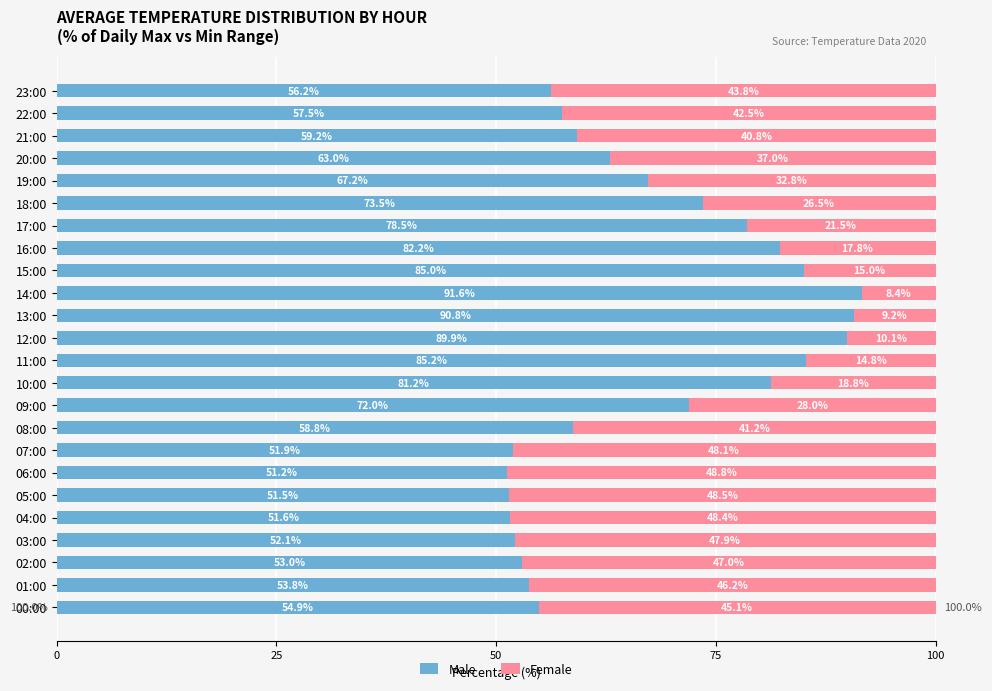

What is the total value across all series at 10:00?

100.0